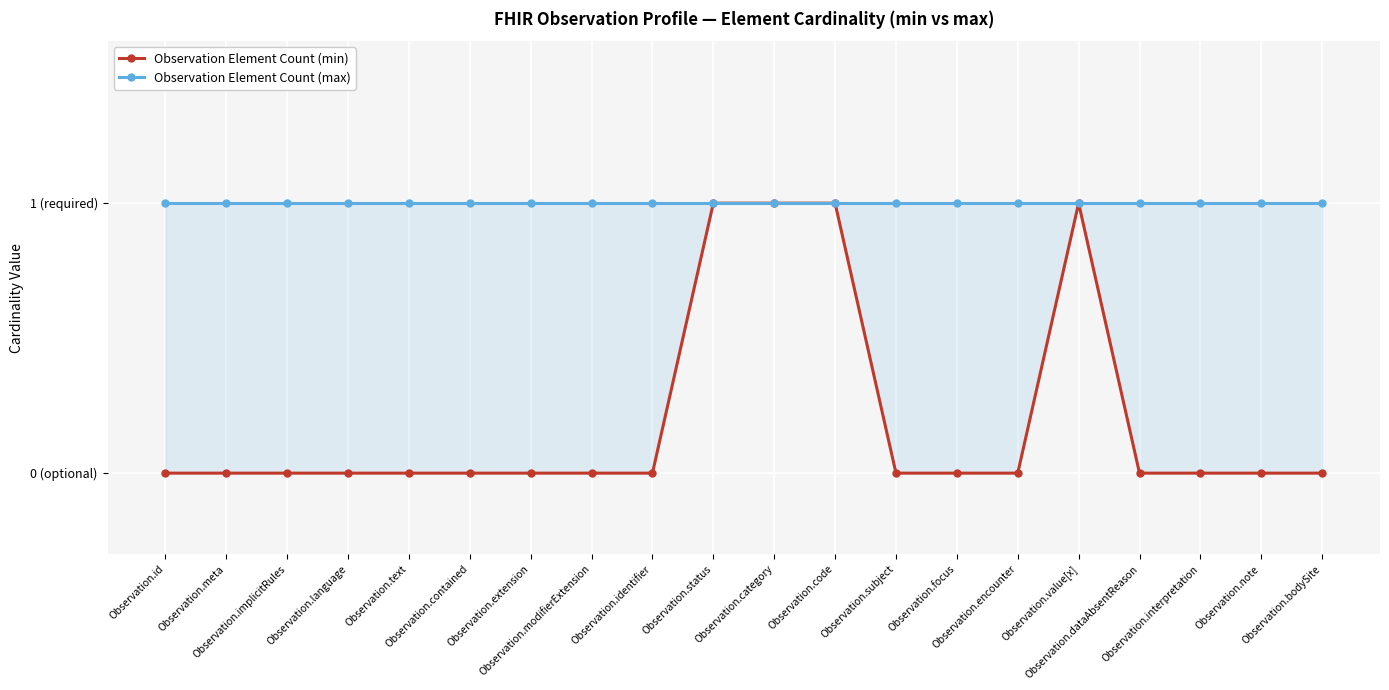

The Observation Element Count (min) series shows -1 at Observation.id. True or false?

False